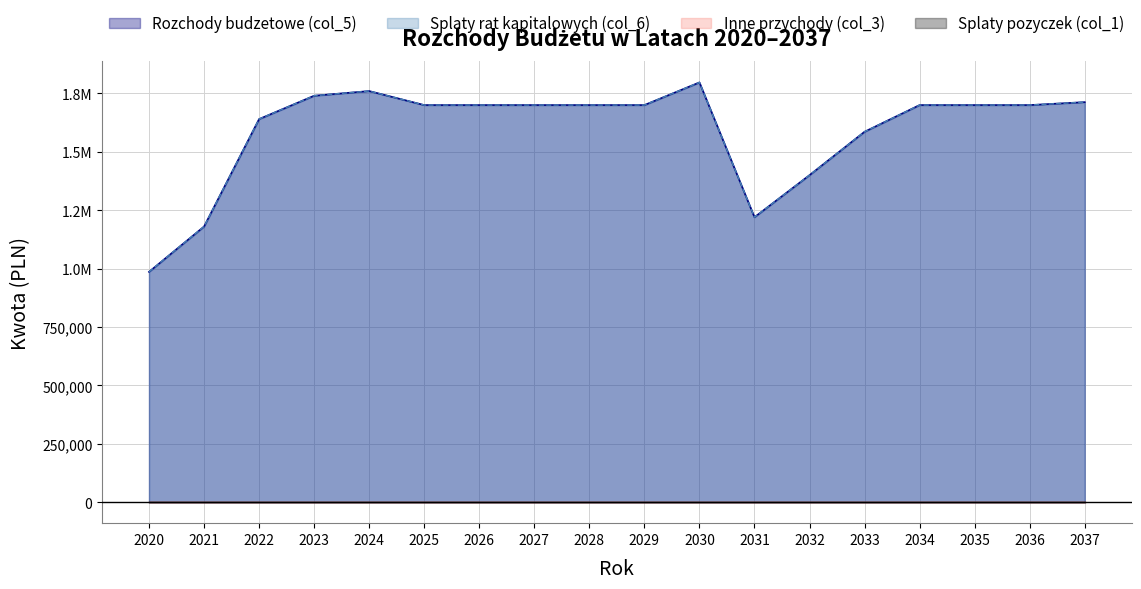

True or false: Splaty rat kapitalowych (col_6) and Rozchody budzetowe (col_5) cross at least once.

False